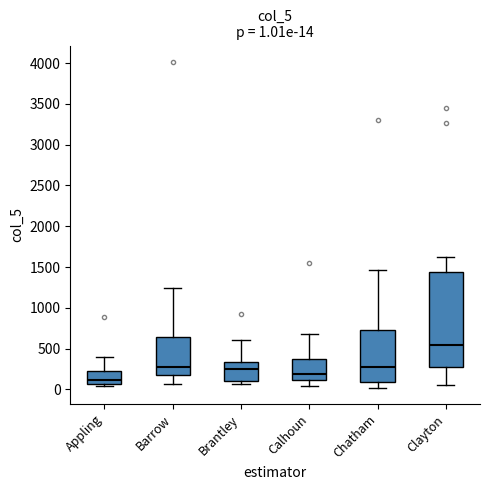

Which box has the highest median line?

Clayton